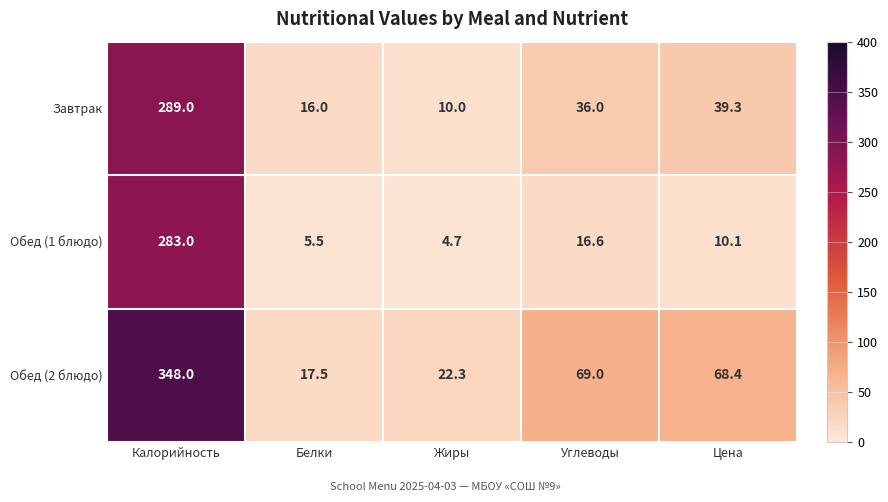

What is the sum of the Обед (1 блюдо) values at Углеводы and Калорийность?

299.6